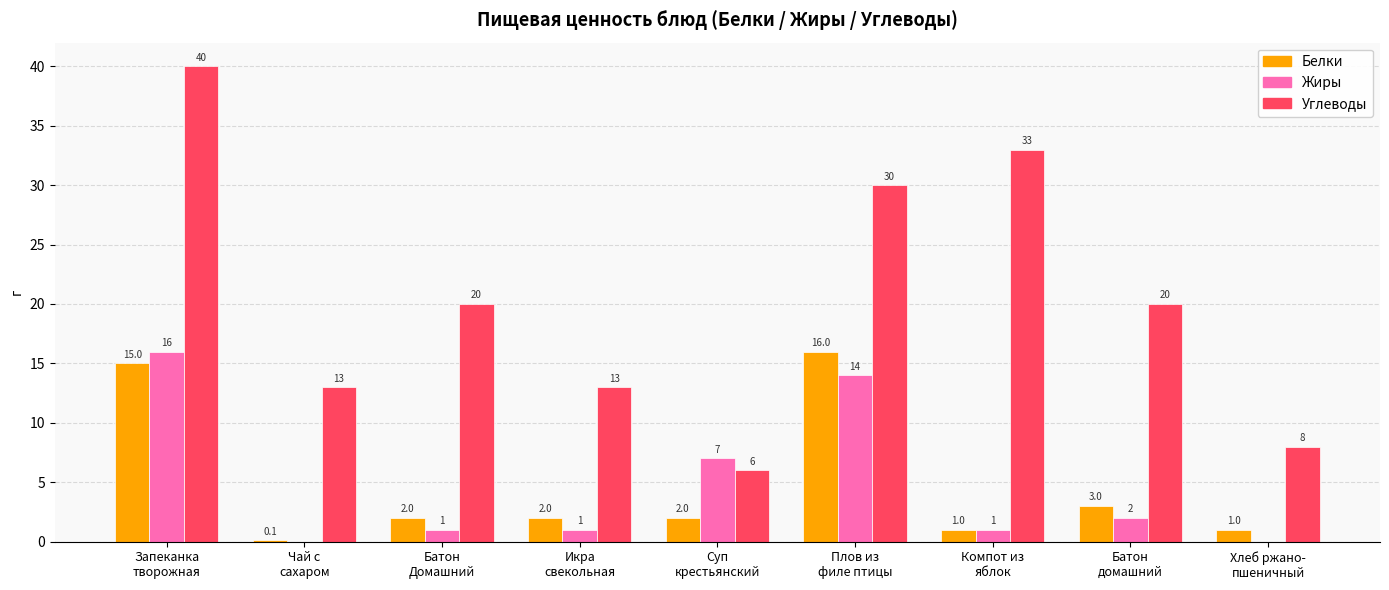

What is the highest value of the Белки series?

16.0